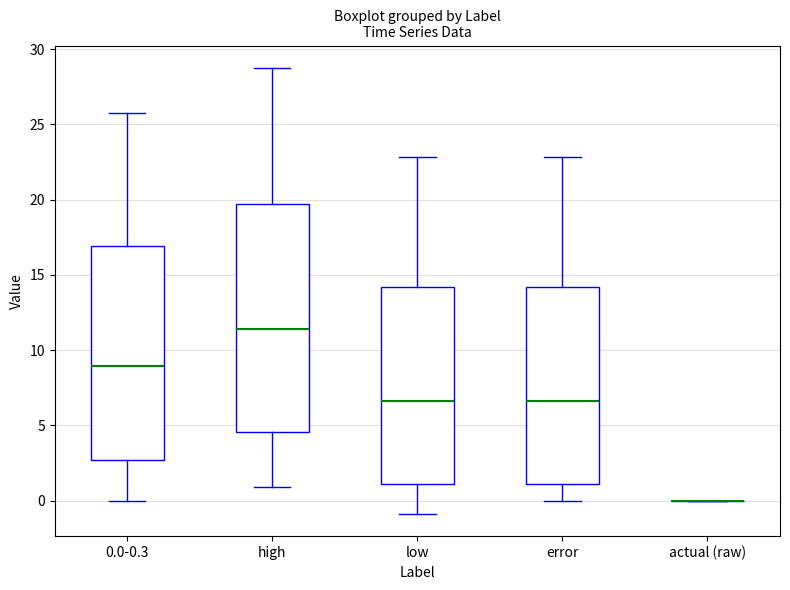

Which box is the tallest, from its lower edge to its upper edge?

high